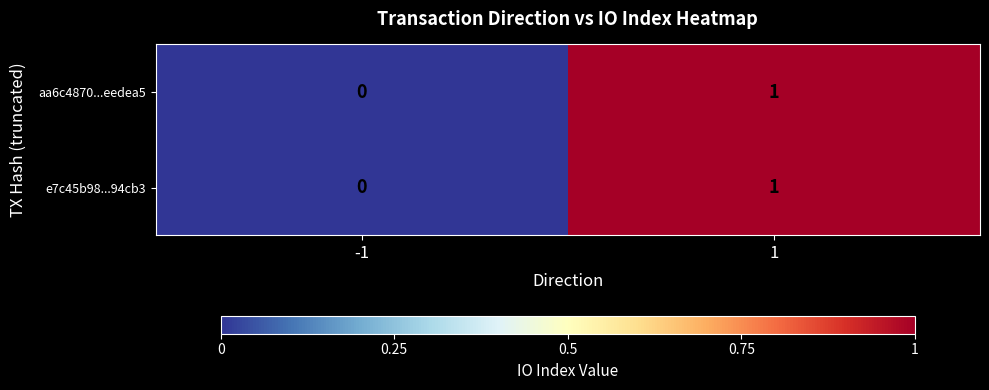

The aa6c4870...eedea5 series shows 2 at 1. True or false?

False